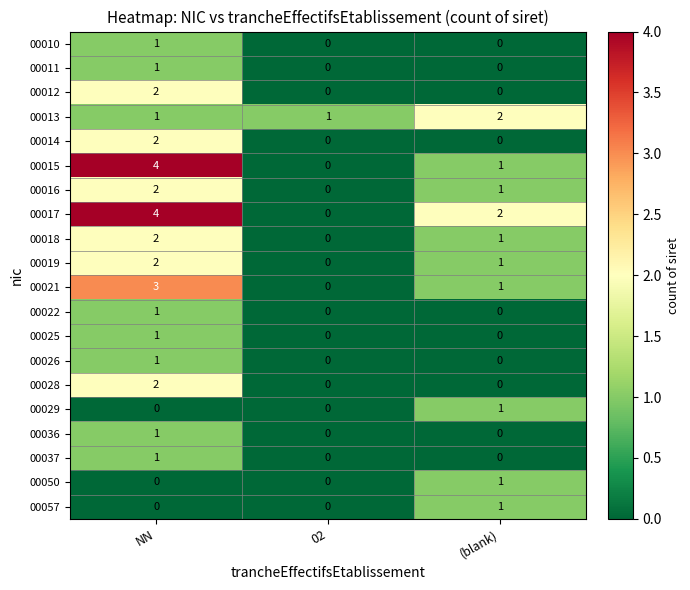

The value of 00050 at 02 is 0. True or false?

True